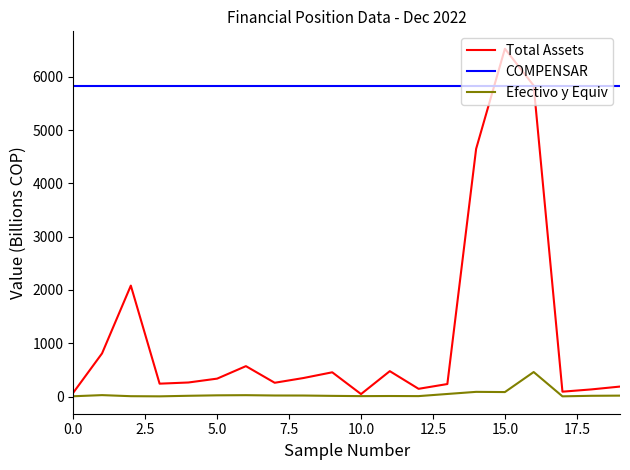

True or false: Efectivo y Equiv and COMPENSAR cross at least once.

False